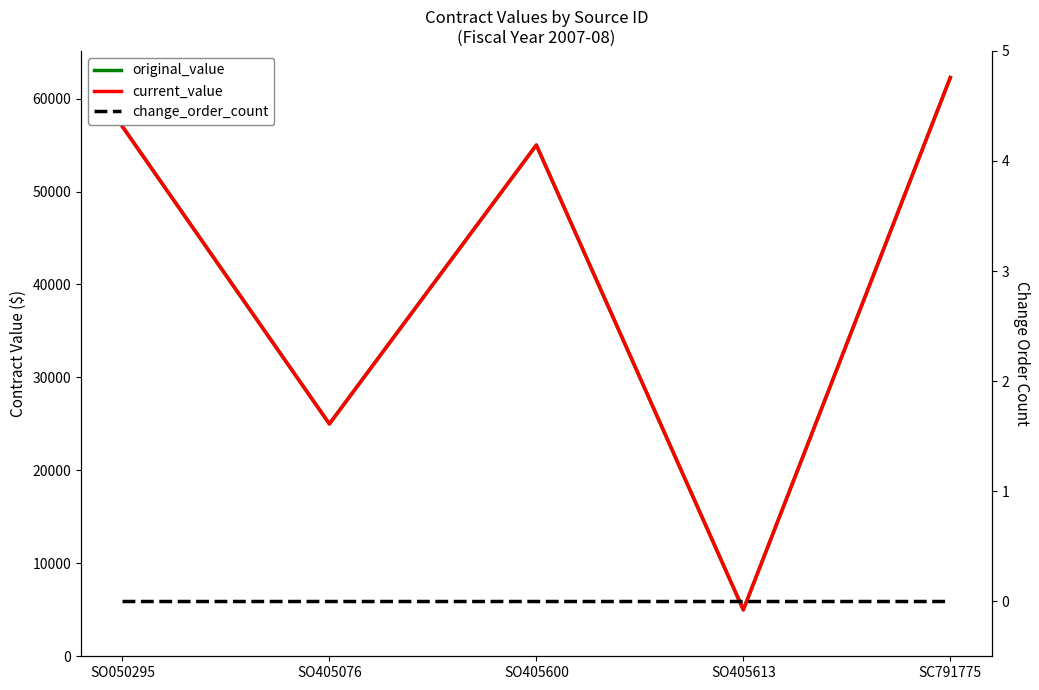

Reading left to right, transcribe all the data shown in this chart.

original_value: 57000	25000	55000	5000	62264
current_value: 57000	25000	55000	5000	62264
change_order_count: 0	0	0	0	0